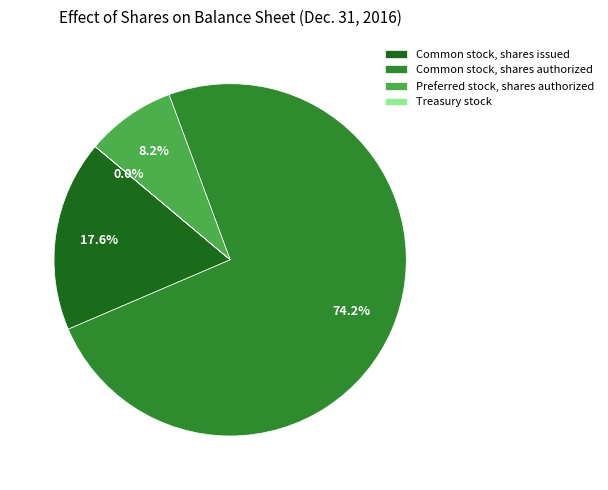

To the nearest percent, what percentage of the pie is Preferred stock, shares authorized?

8%